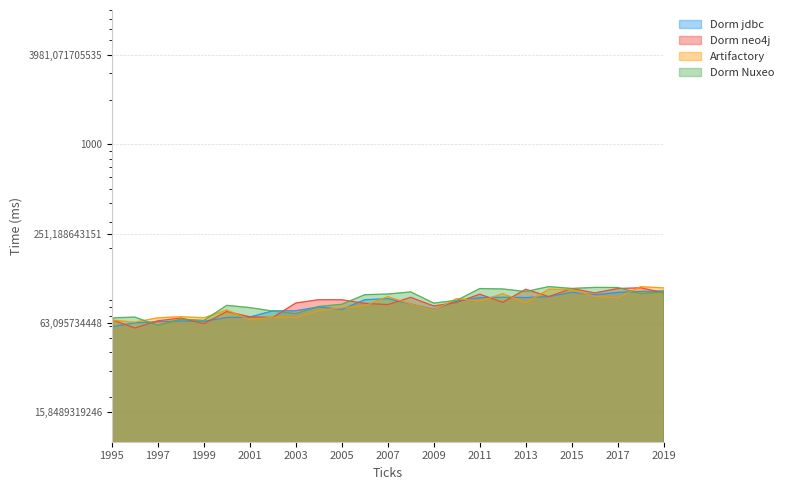

What is the change in value from 2007 to 2012?

+2.0